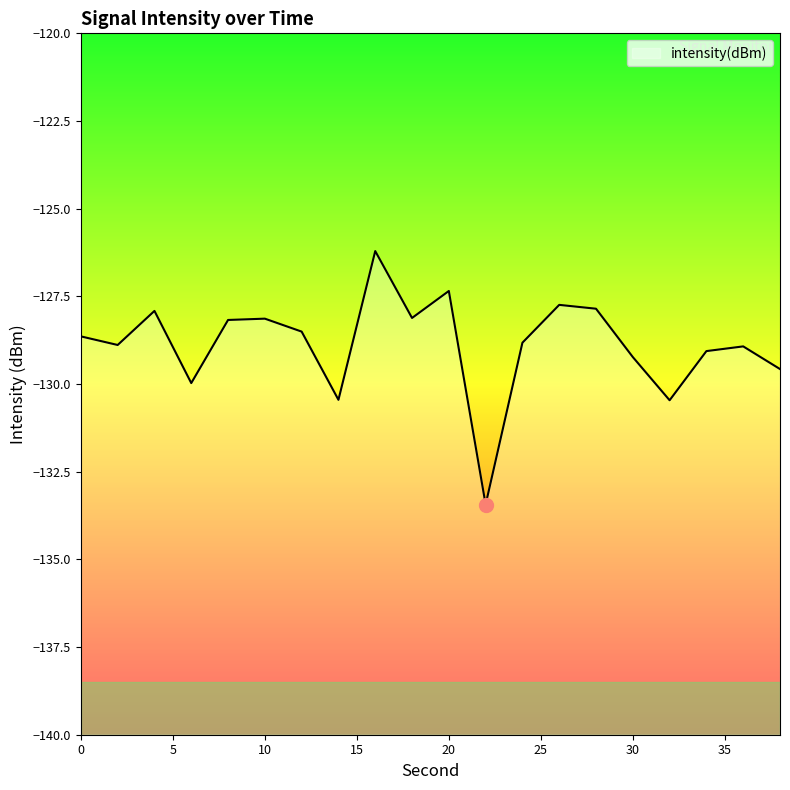

Reading left to right, list all the values displayed in this chart.

-128.6	-128.9	-127.9	-130.0	-128.2	-128.1	-128.5	-130.5	-126.2	-128.1	-127.3	-133.4	-128.8	-127.7	-127.9	-129.2	-130.5	-129.1	-128.9	-129.6